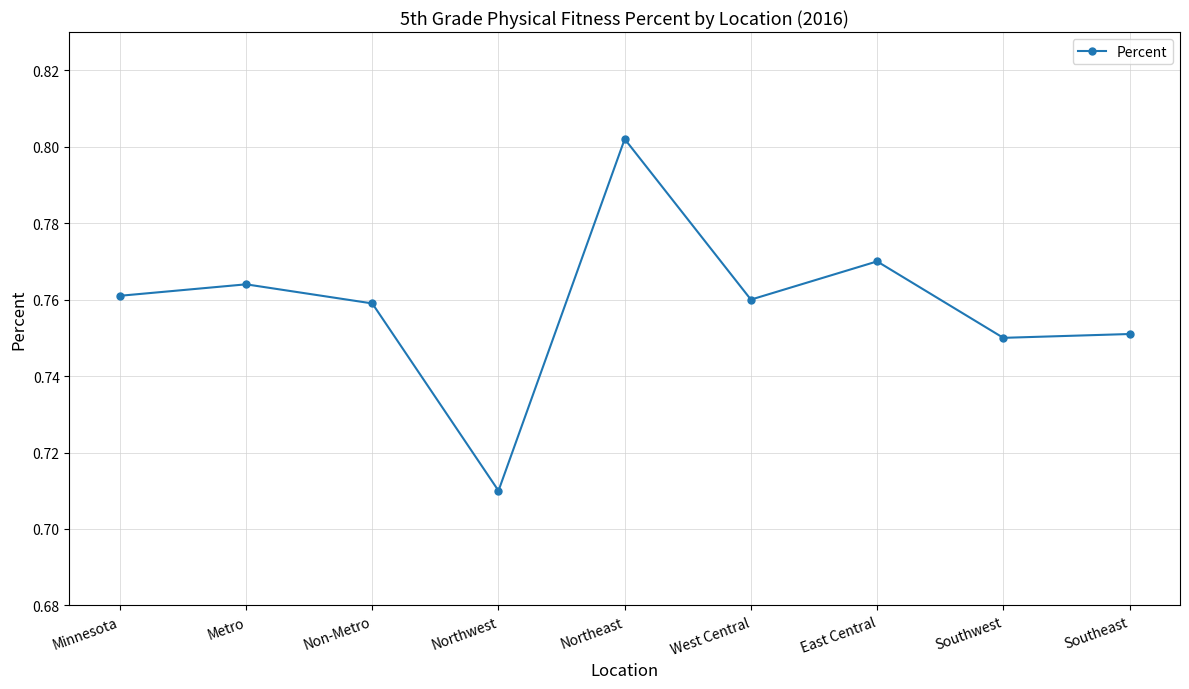

Which category has the highest value across all series?

Northeast